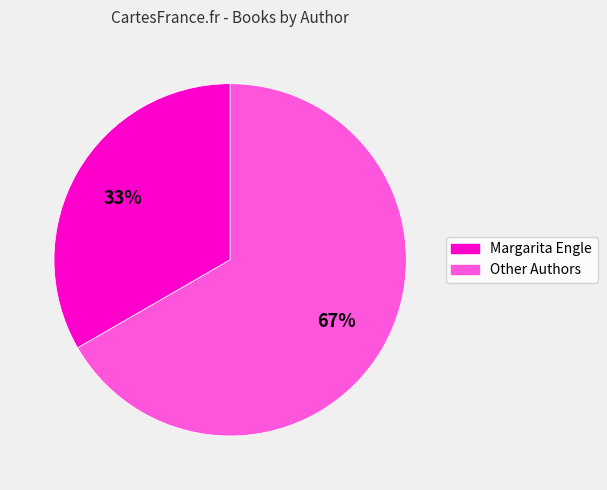

The Margarita Engle slice represents 33% of the pie. True or false?

True